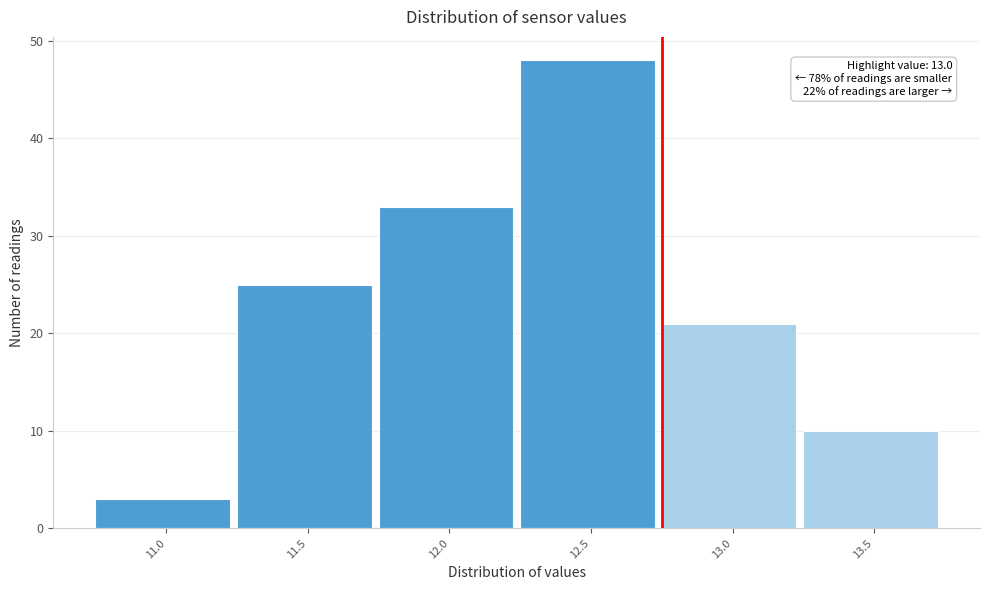

Reading left to right, list all the values displayed in this chart.

11.0=3	11.5=25	12.0=33	12.5=48	13.0=21	13.5=10